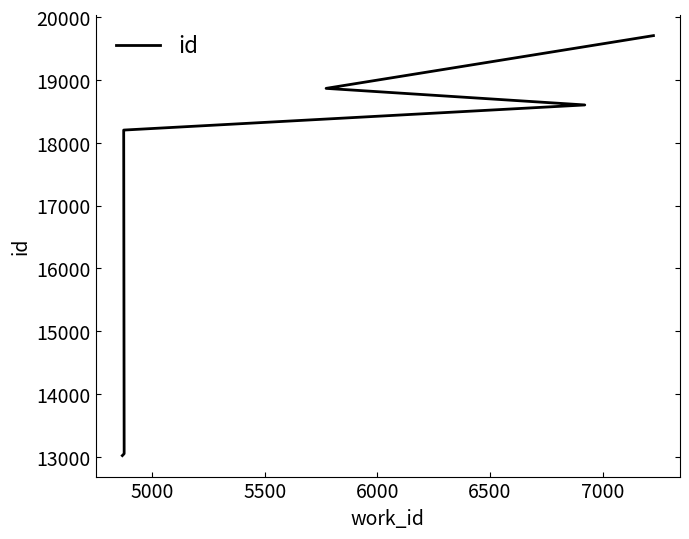

What is the difference between the maximum and minimum values?

6687